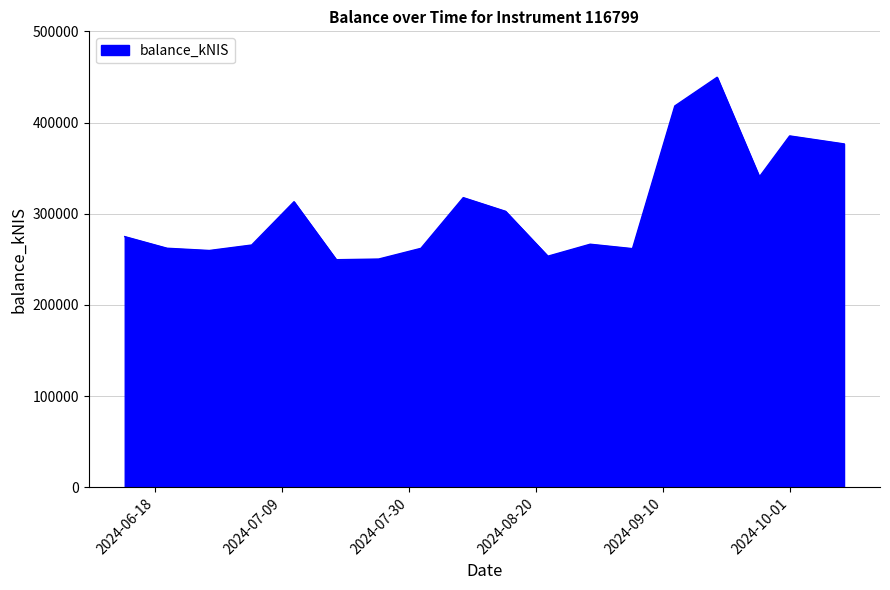

What is the minimum value shown in the chart?

249591.8